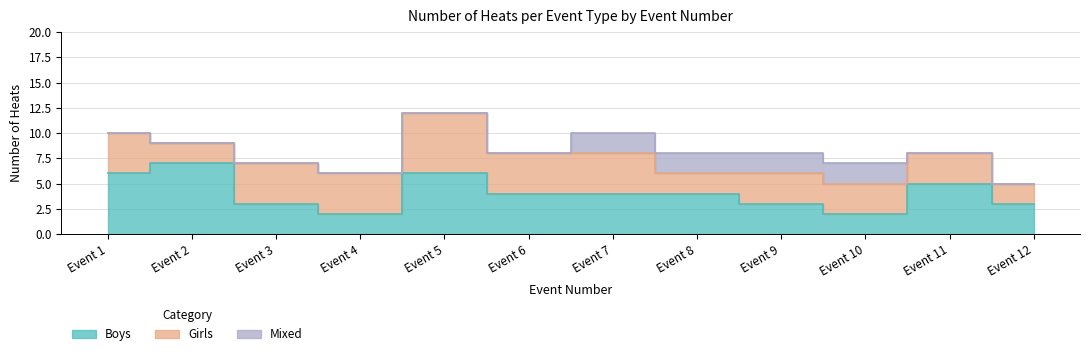

What is the minimum value for Boys?

2